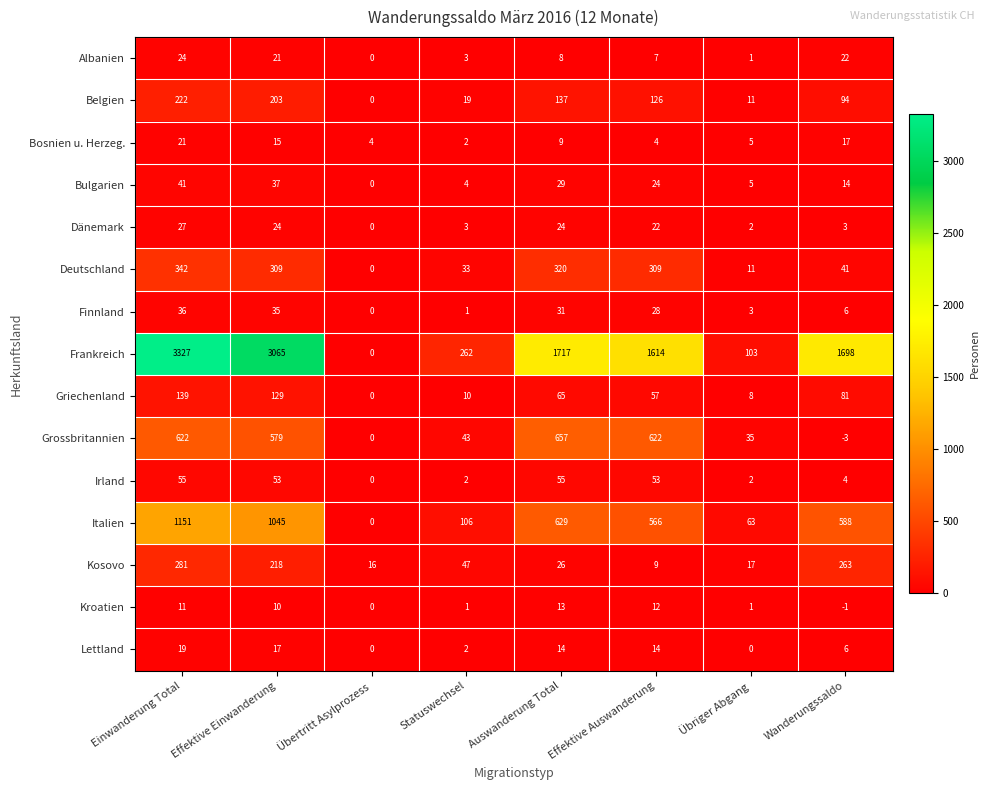

Rank the series by their maximum value, from highest to lowest.

Frankreich, Italien, Grossbritannien, Deutschland, Kosovo, Belgien, Griechenland, Irland, Bulgarien, Finnland, Dänemark, Albanien, Bosnien u. Herzeg., Lettland, Kroatien